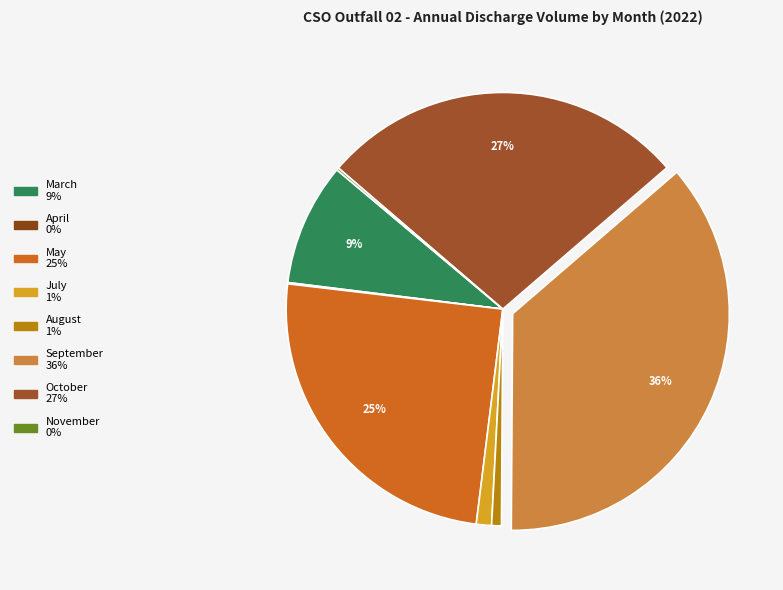

Which category has the biggest portion of the pie?

September